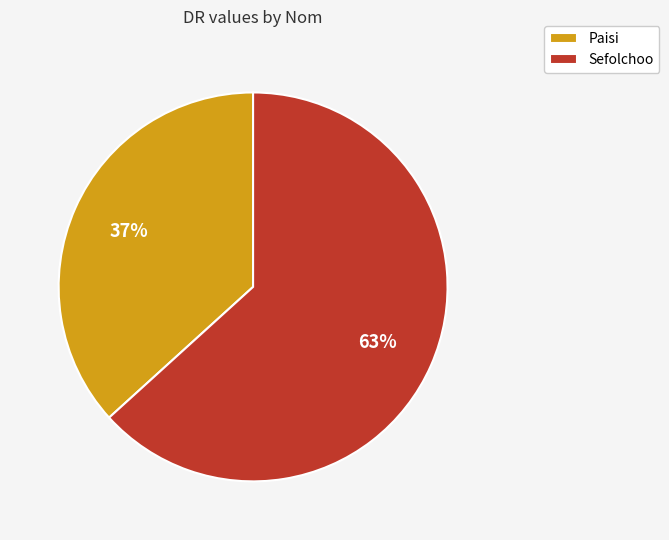

To the nearest percent, what is the combined percentage of Paisi and Sefolchoo?

100%